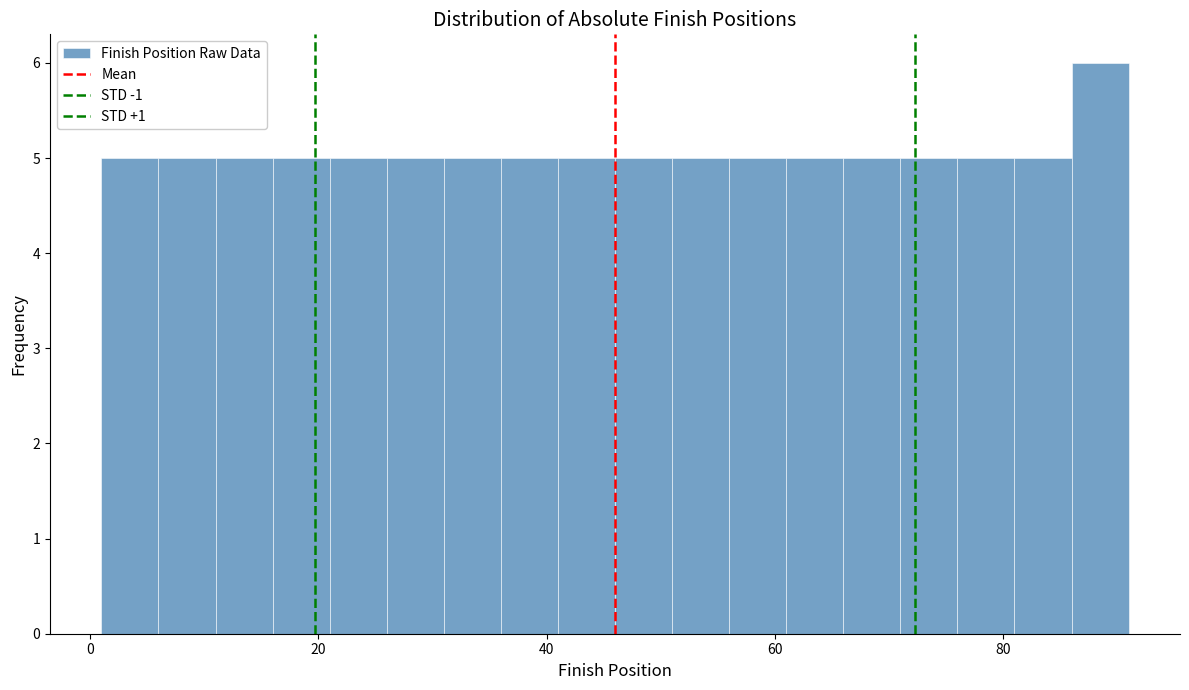

Around what value on the x-axis is the tallest bar? Give the approximate position of its centre, as read against the axis.

88